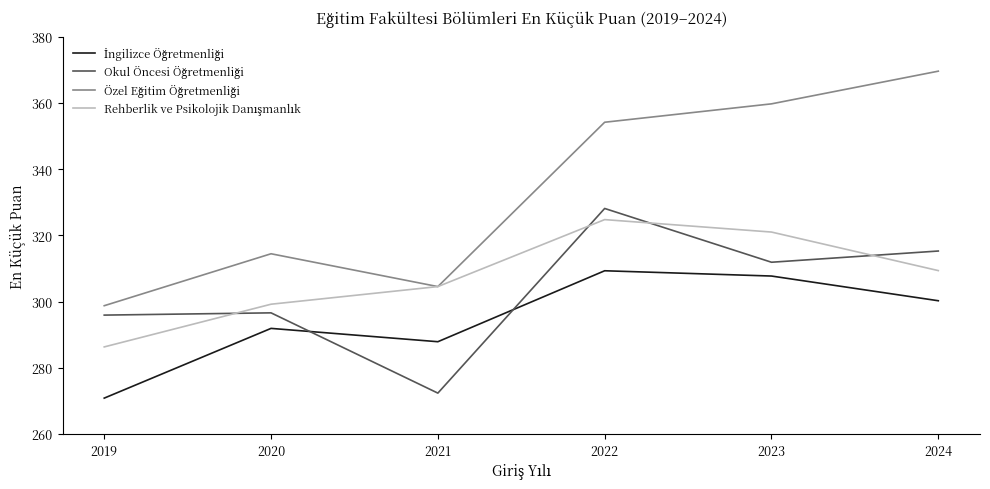

What is the spread (max minus min) of values at 2019?

27.9